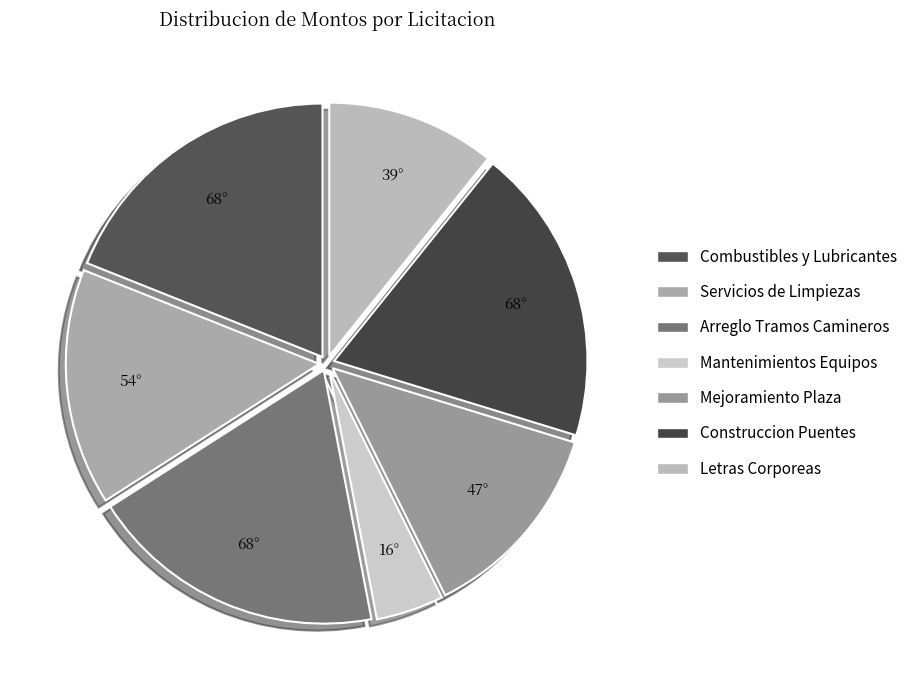

Count the number of slices in the pie.

7